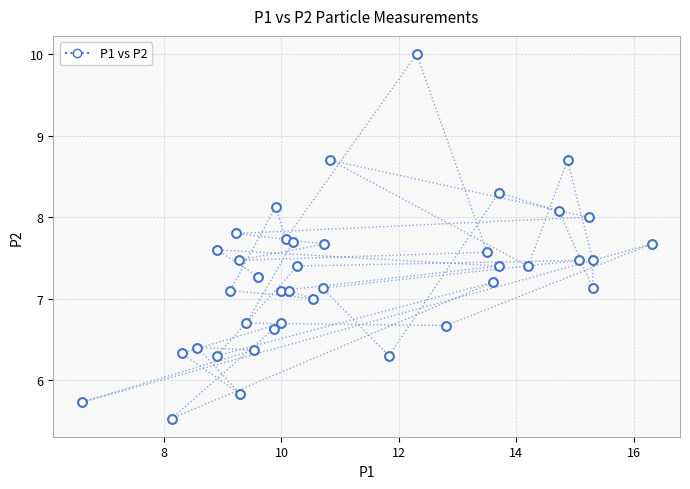

What is the range of X values (max minus min)?

9.7